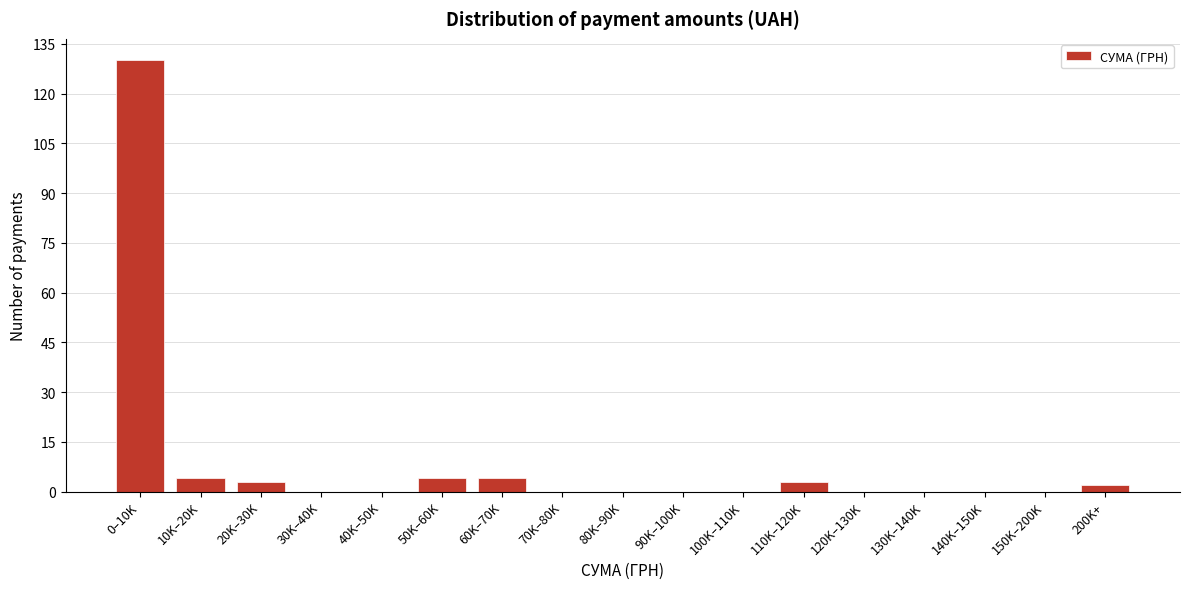

Reading right to left, what are all the values shown in this chart?

200K+=2	150K–200K=0	140K–150K=0	130K–140K=0	120K–130K=0	110K–120K=3	100K–110K=0	90K–100K=0	80K–90K=0	70K–80K=0	60K–70K=4	50K–60K=4	40K–50K=0	30K–40K=0	20K–30K=3	10K–20K=4	0–10K=130